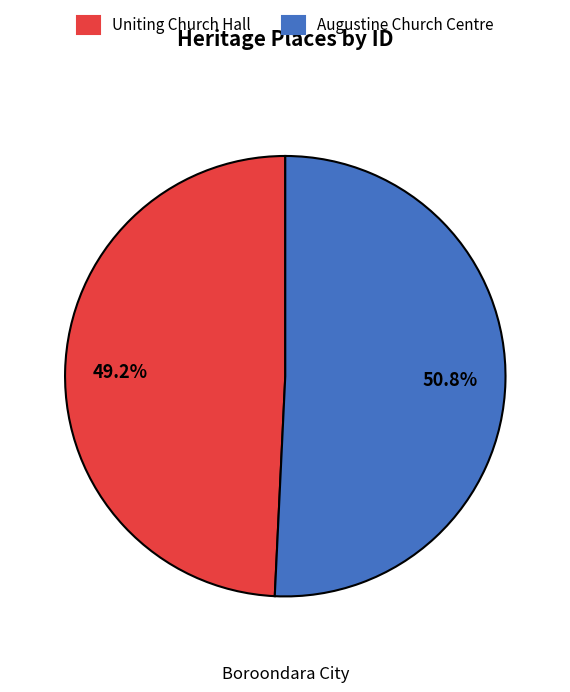

What is the ratio of the value at Augustine Church Centre to the value at Uniting Church Hall?

1.0